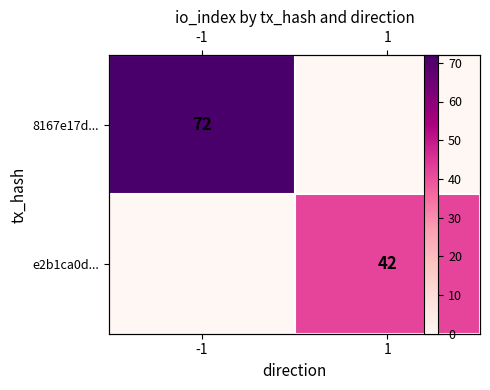

What is the sum of all 8167e17d... values?

72